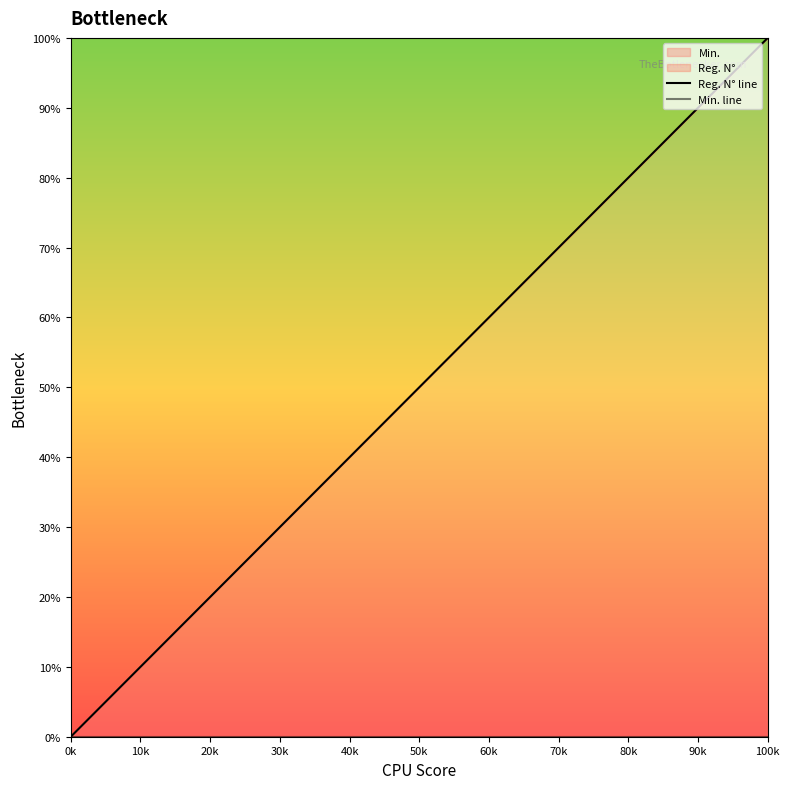

Does the chart have visible grid lines?

No